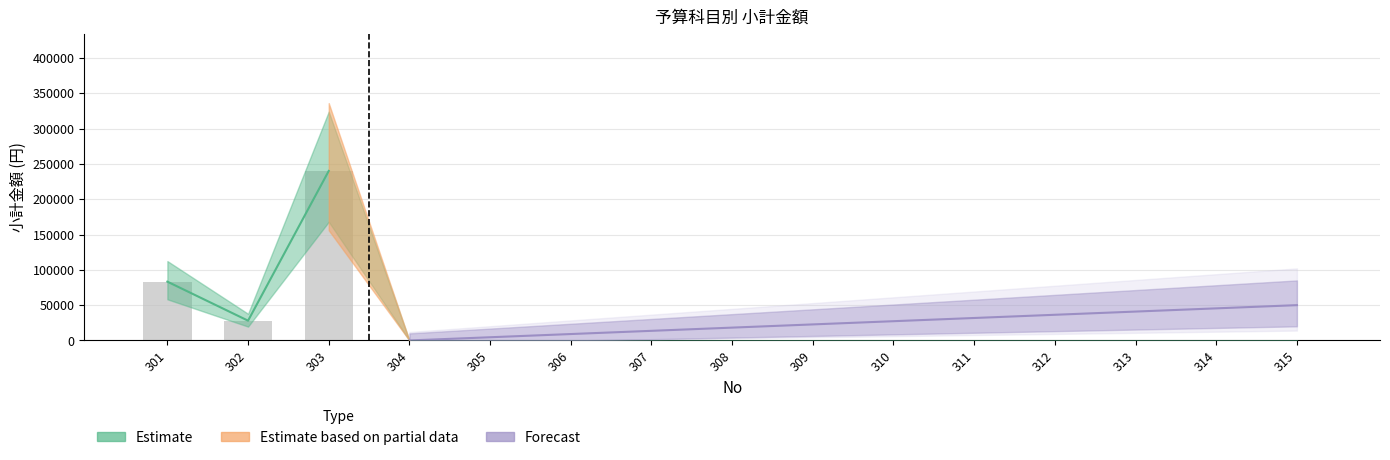

Where is the data nearest to the value 120000?

301